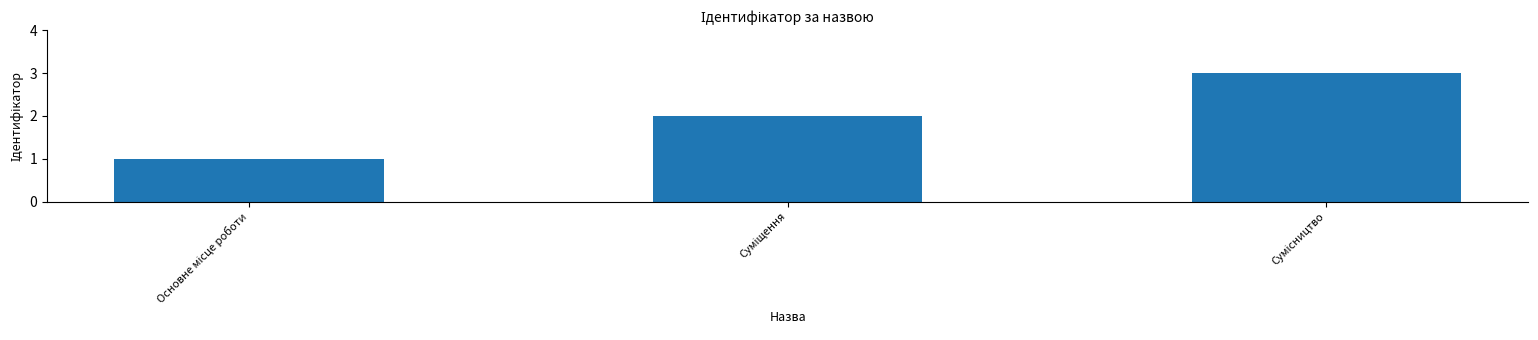

What is the difference between the maximum and second lowest values?

1